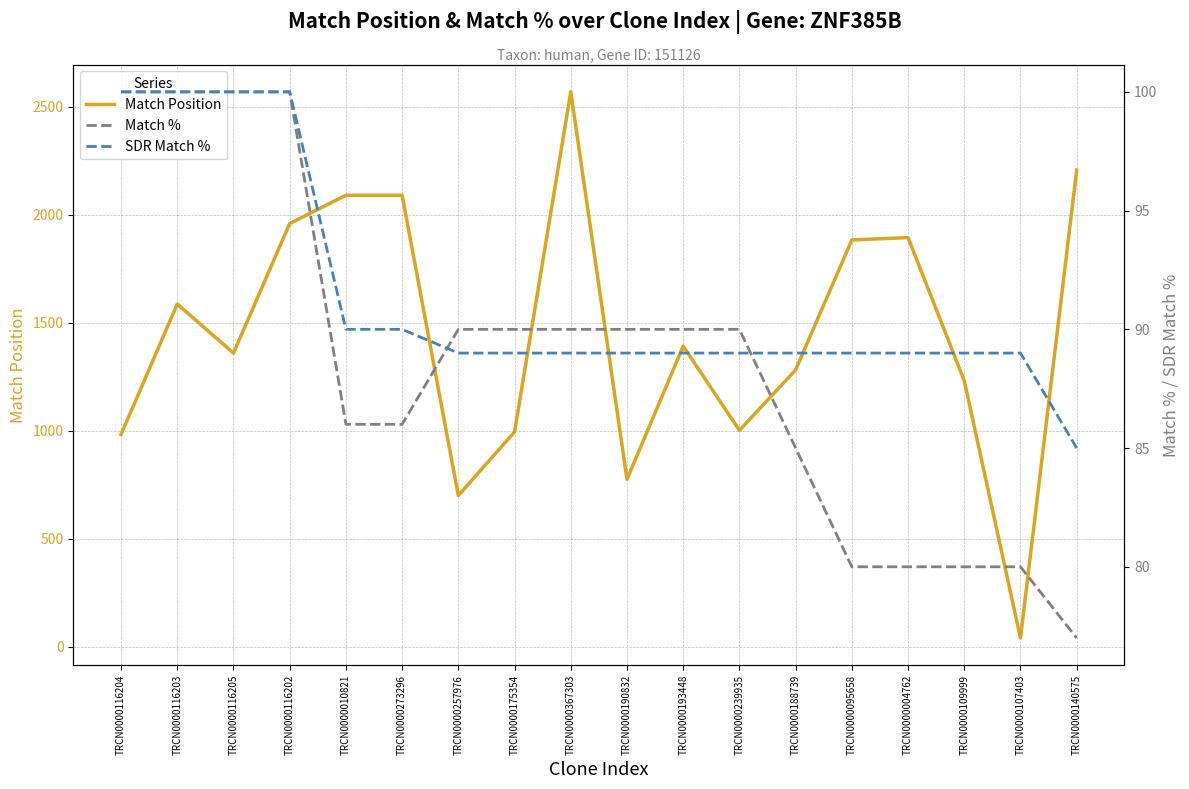

How many data points in SDR Match % are less than 89?

1